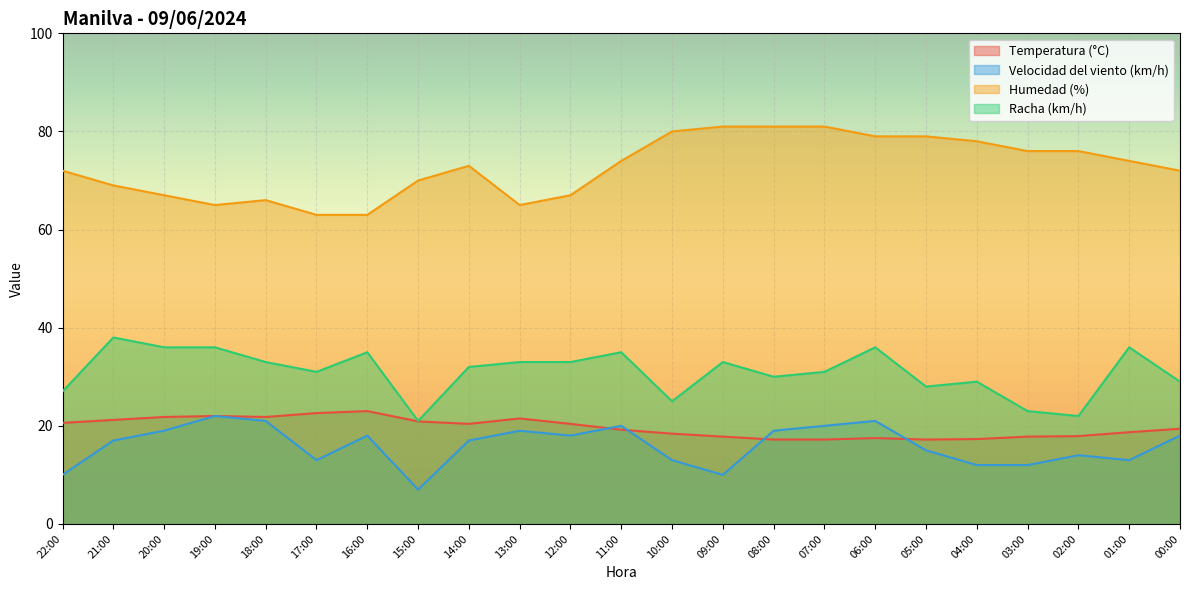

What is the value of the Racha (km/h) point at the 22nd from the left?

36.0